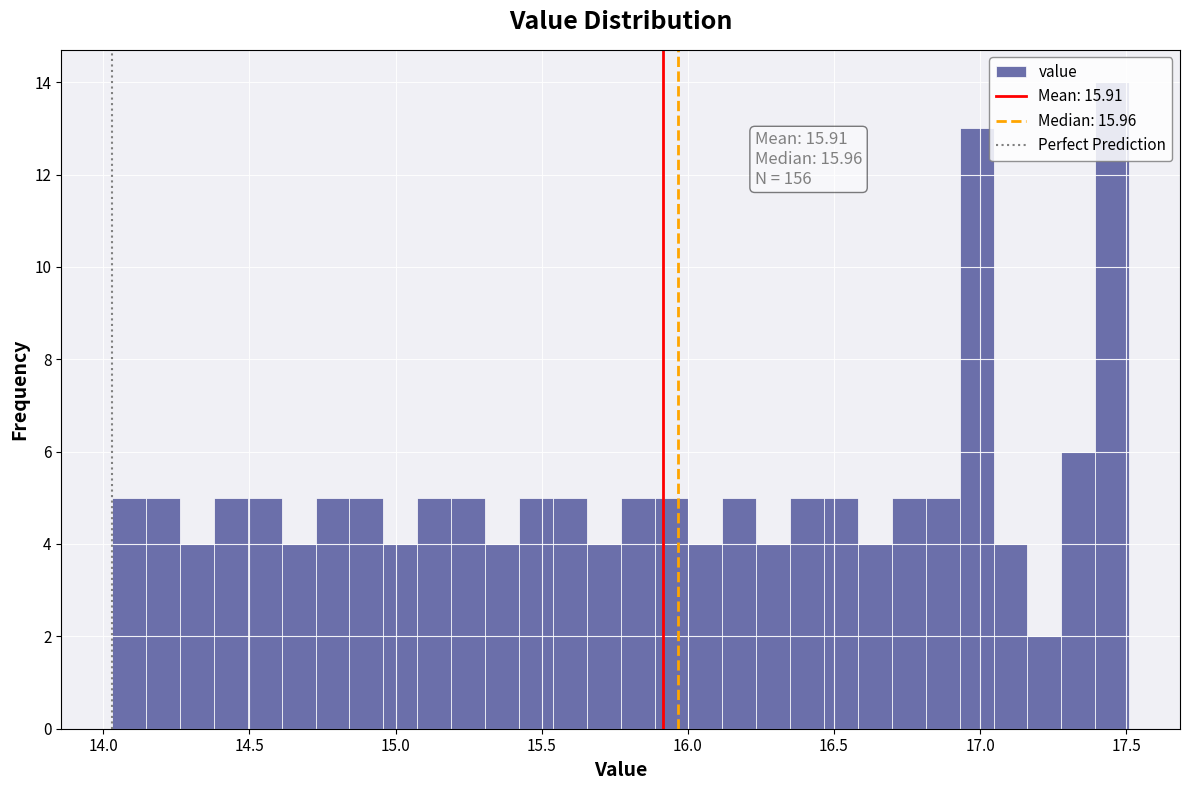

Around what value on the x-axis is the tallest bar? Give the approximate position of its centre, as read against the axis.

17.45